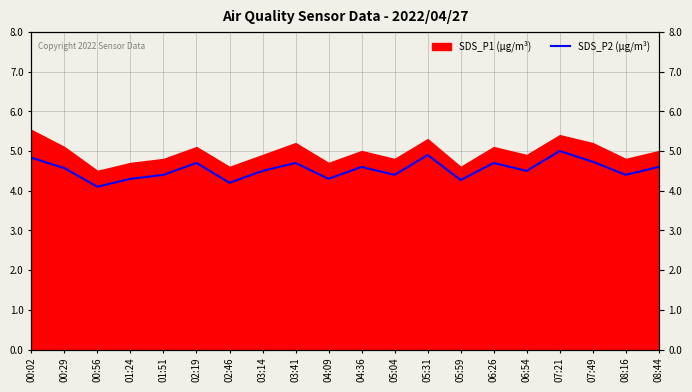

The chart shows a value of 4.4 at 05:04. True or false?

True